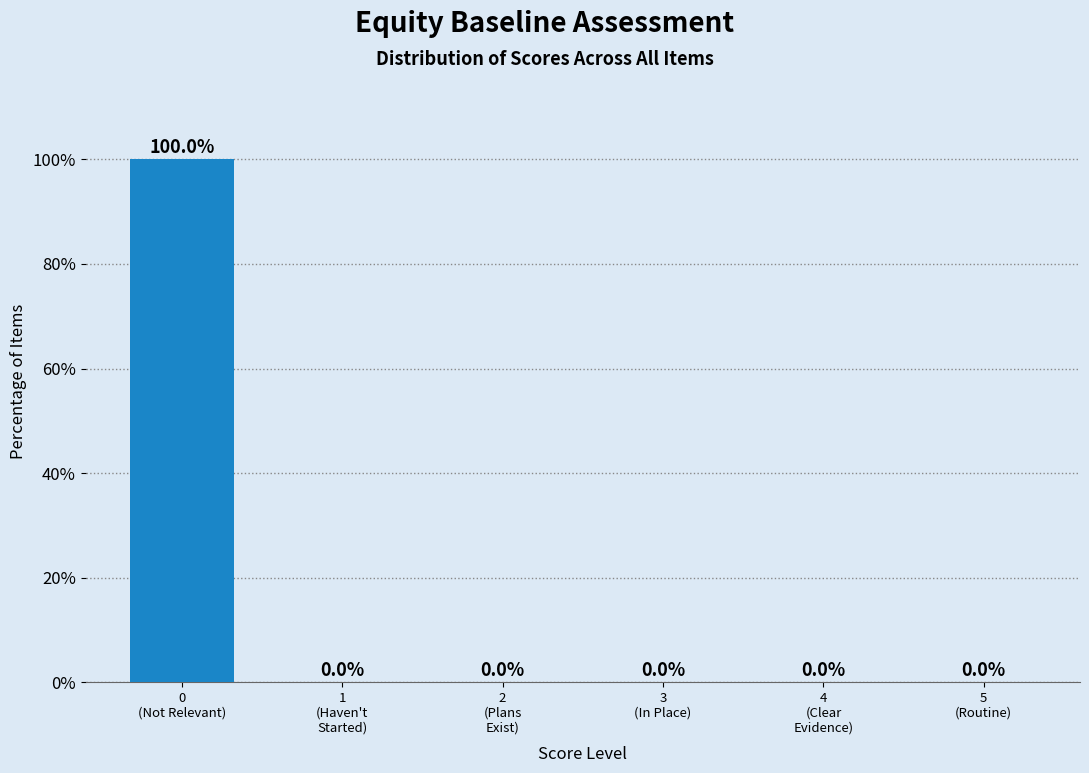

What is the sum of all values?

100